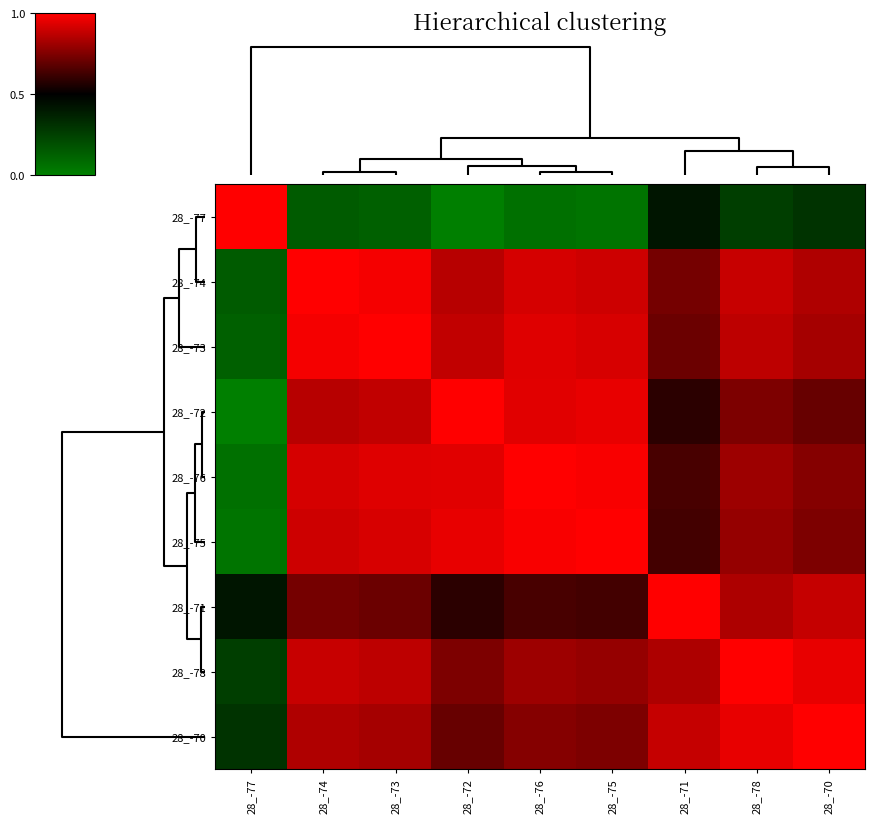

Which label corresponds to the smallest value in the chart?

28_-72